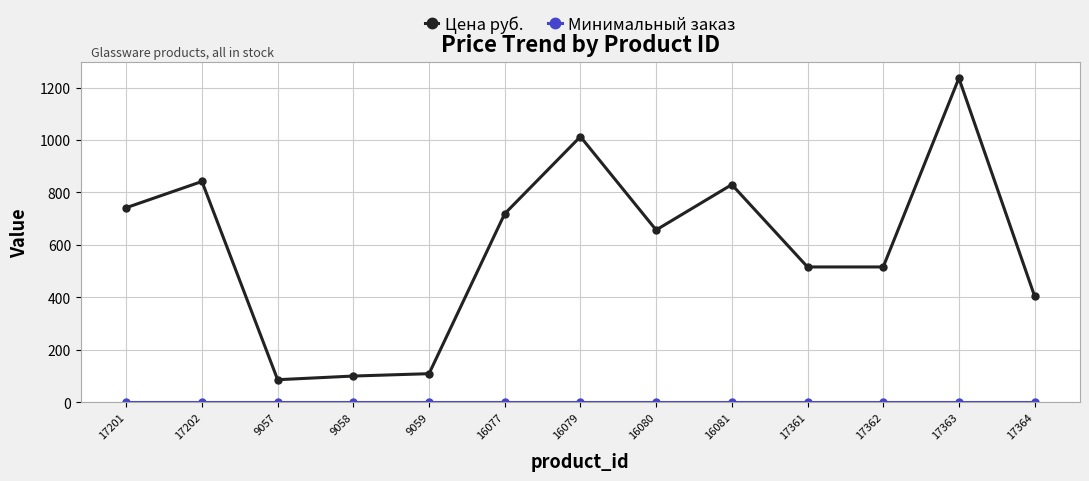

What is the label of the 13th point from the right?

17201